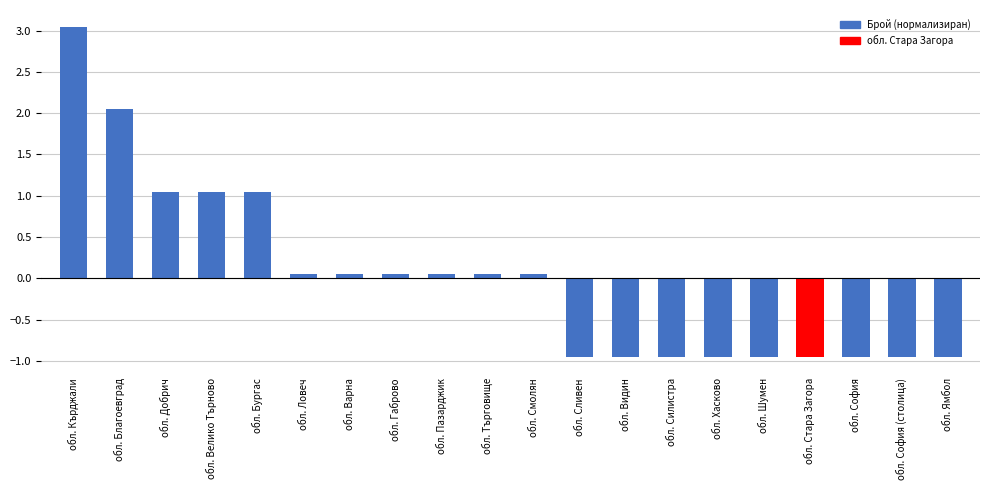

Where does the data first go above 0?

обл. Кърджали